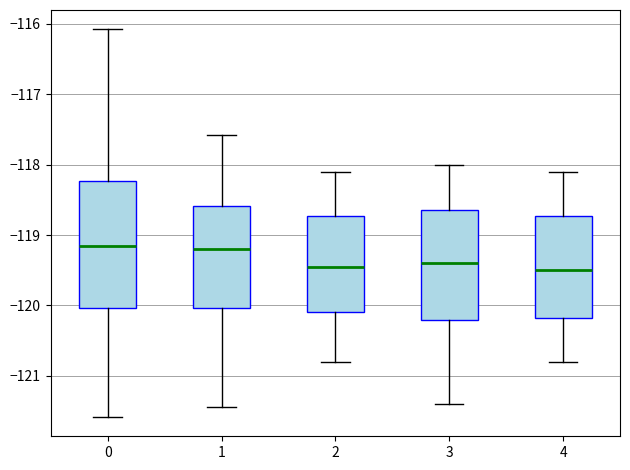

Comparing the boxes themselves (not the whiskers), which one is the tallest?

0